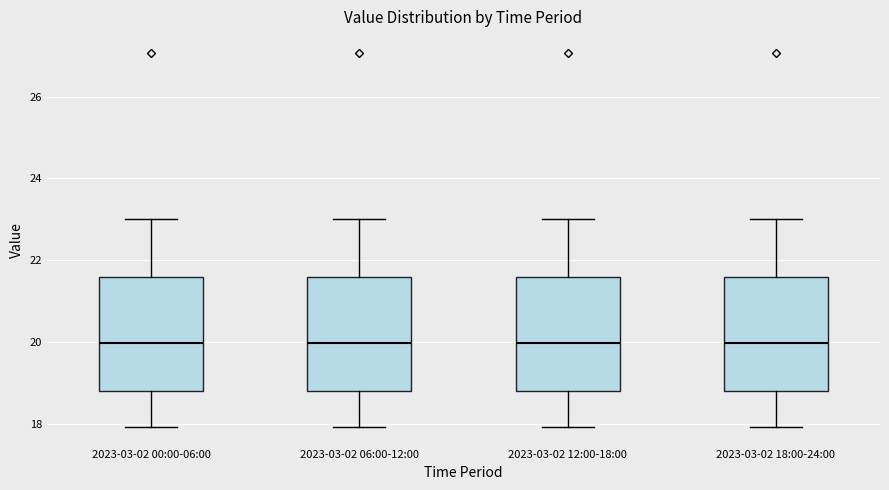

Where does the upper whisker of the box for 2023-03-02 12:00-18:00 end on the y-axis? The values are not printed on the chart, so give them approximately, as read against the axis.

23.0